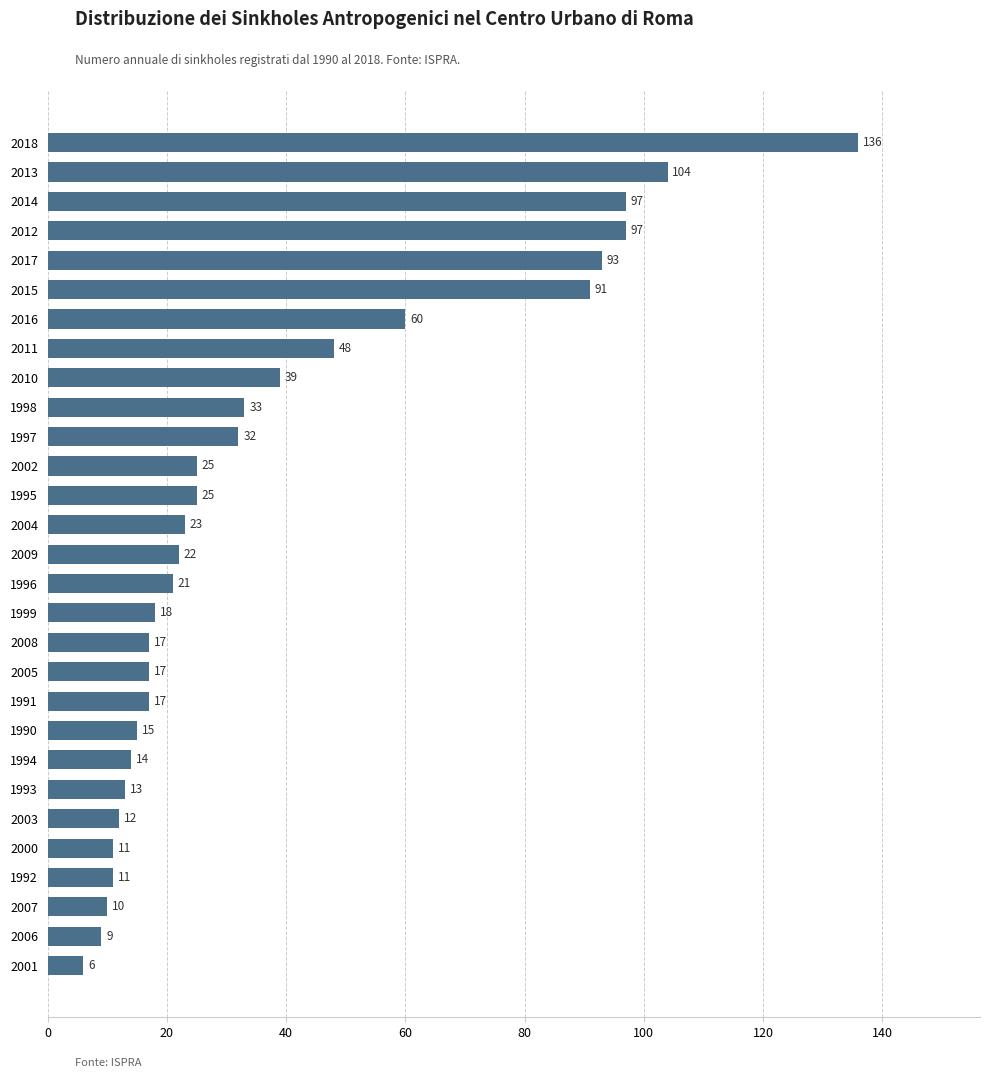

The chart shows a value of 39 at 2010. True or false?

True